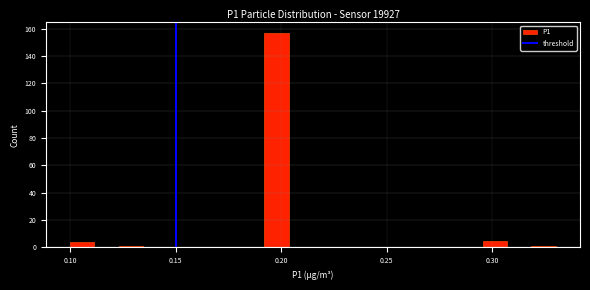

Read against the x-axis, roughly where is the centre of the tallest bar?

0.200